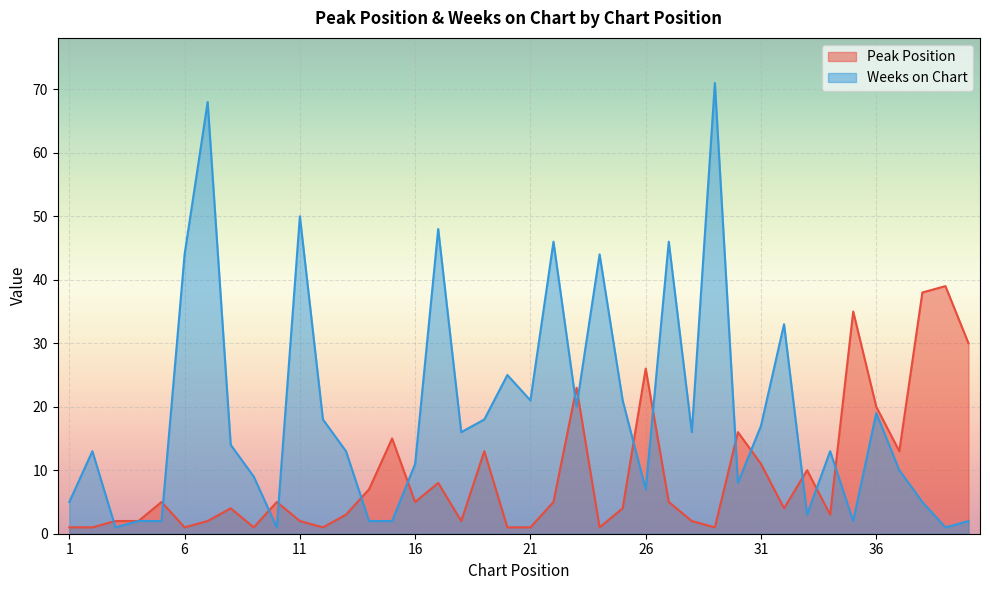

Which series changed the most between 1 and 24?

Weeks on Chart